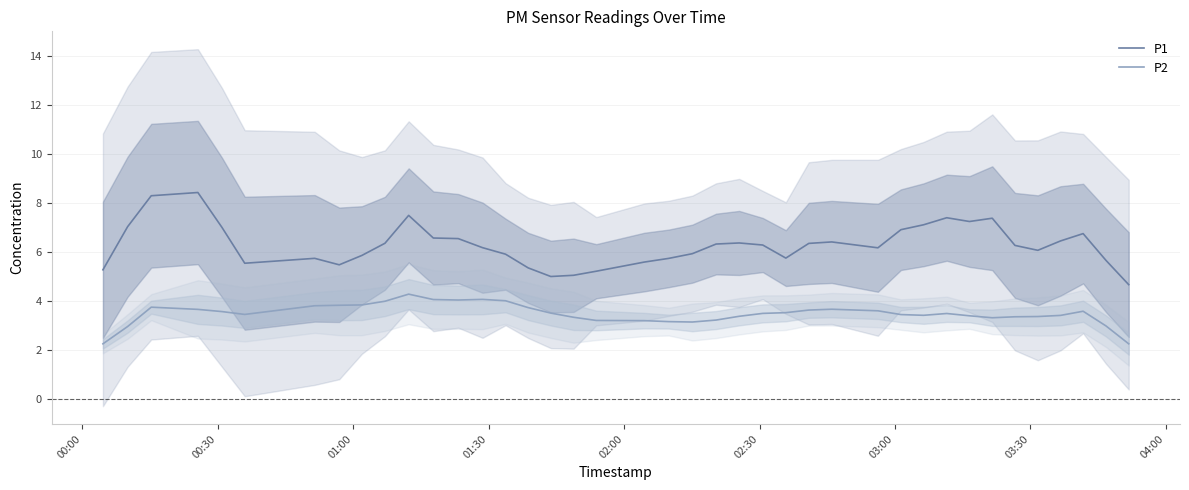

True or false: P1 and P2 intersect in this chart.

False